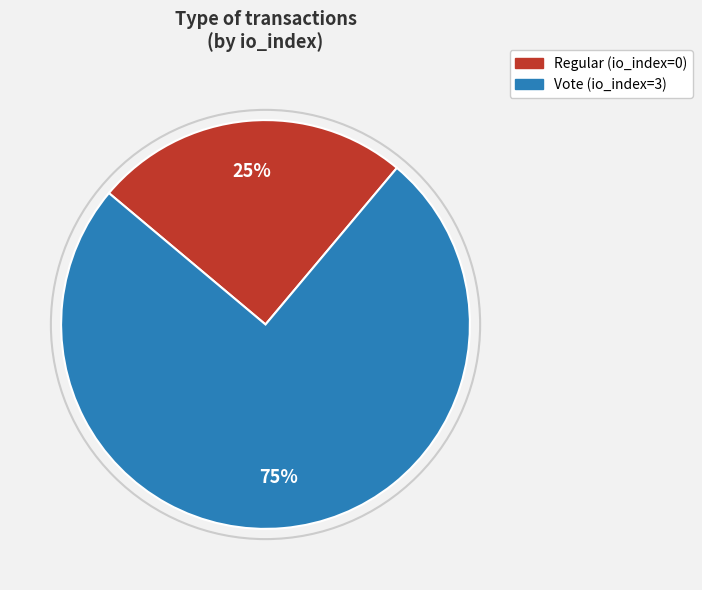

True or false: Regular accounts for 19% of the total.

False